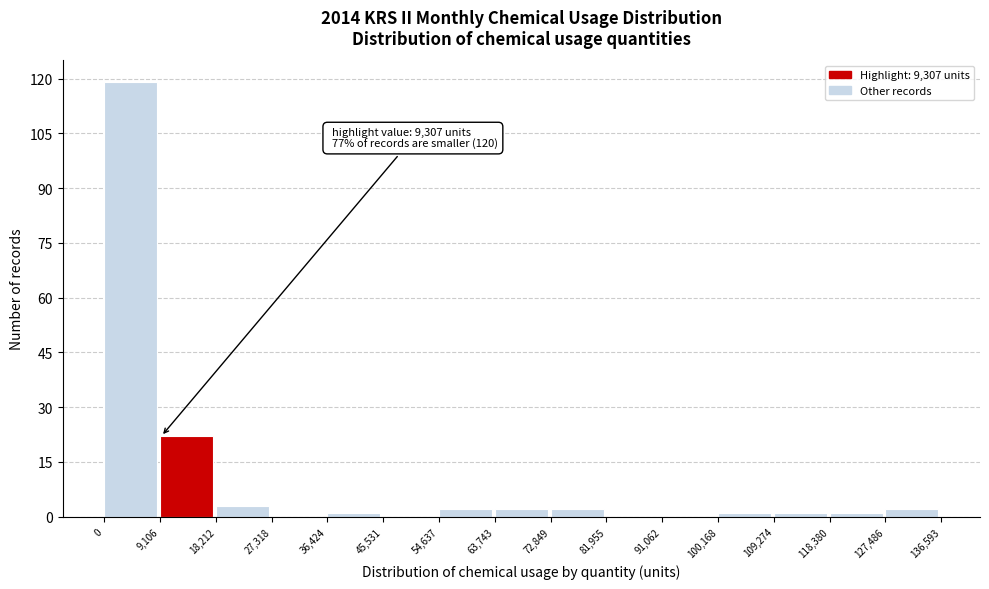

Over which range of the x-axis is the bar tallest?

0 to 9,106